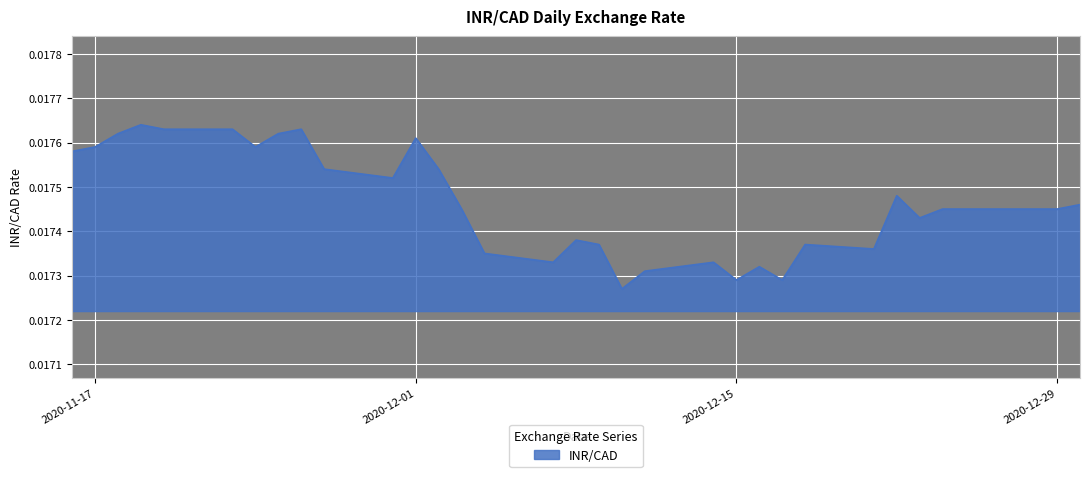

List the labels in order of value, smallest first.

2020-12-10, 2020-12-15, 2020-12-17, 2020-12-11, 2020-12-16, 2020-12-07, 2020-12-14, 2020-12-04, 2020-12-21, 2020-12-09, 2020-12-18, 2020-12-08, 2020-12-23, 2020-12-03, 2020-12-24, 2020-12-29, 2020-12-30, 2020-12-22, 2020-11-30, 2020-11-27, 2020-12-02, 2020-11-16, 2020-11-17, 2020-11-24, 2020-12-01, 2020-11-18, 2020-11-25, 2020-11-20, 2020-11-23, 2020-11-26, 2020-11-19